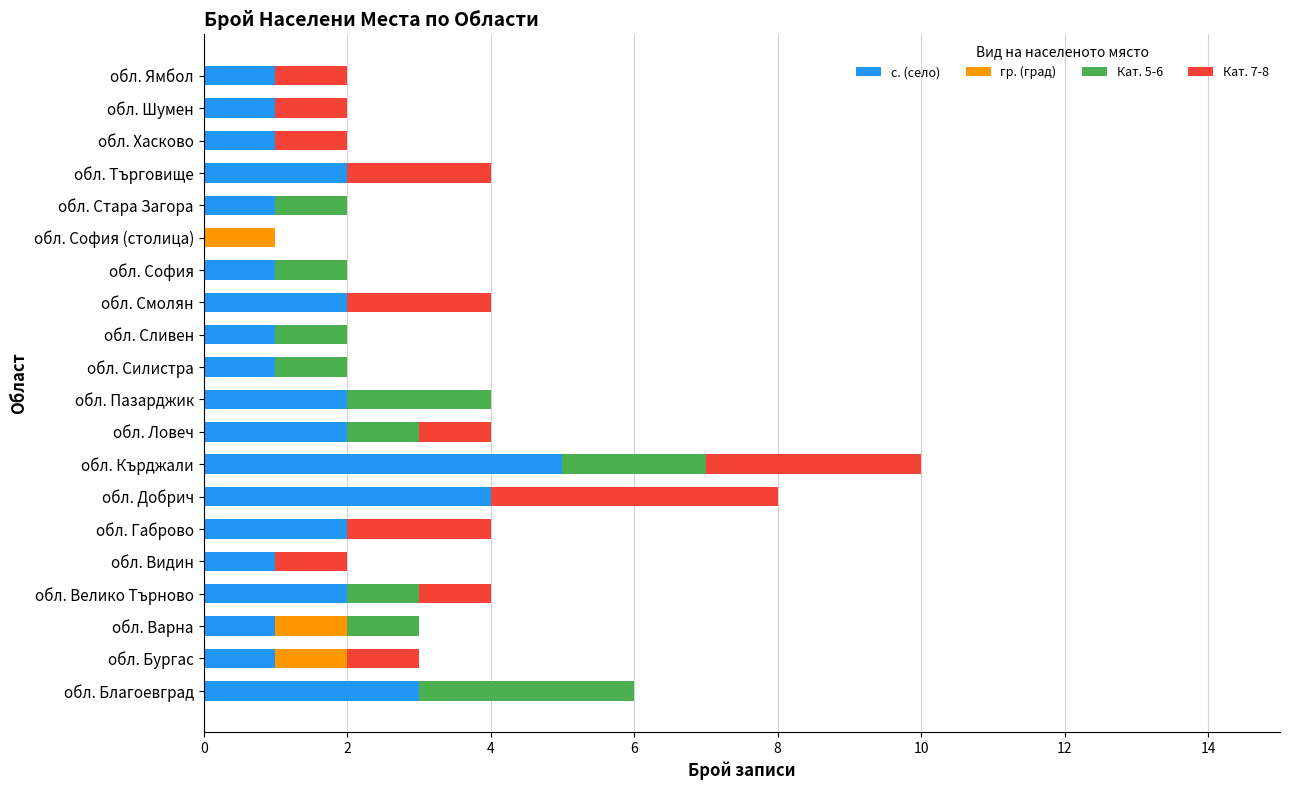

What is the total value across all series at обл. Благоевград?

6